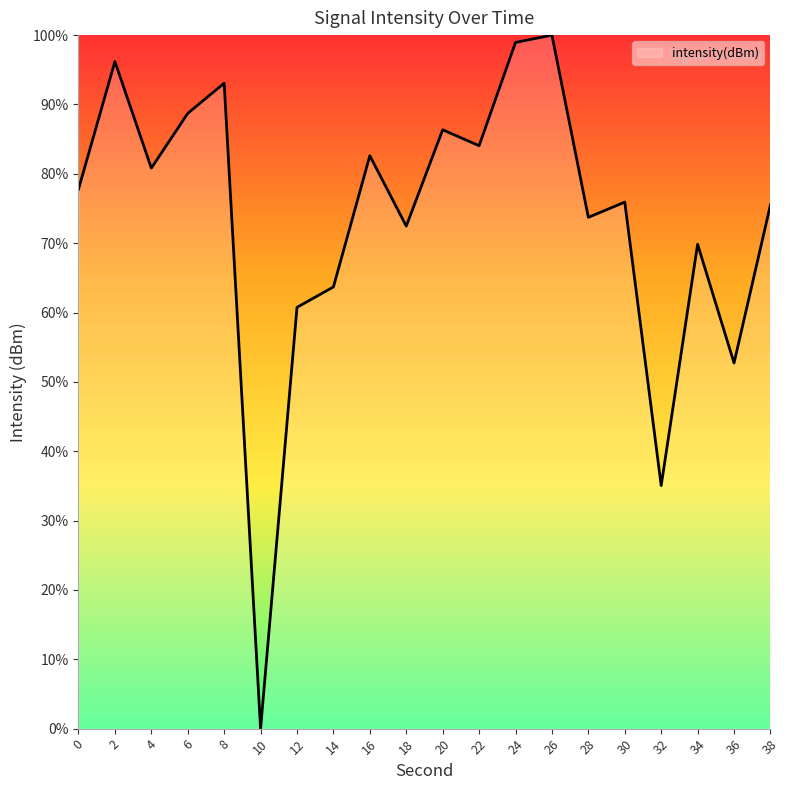

What is the average value?

73.4